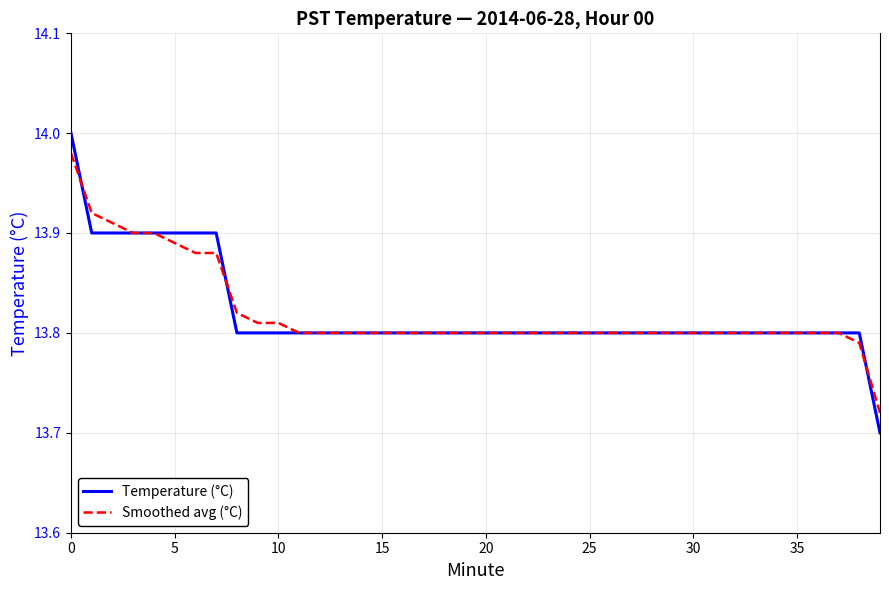

How many categories are shown in the chart?

40